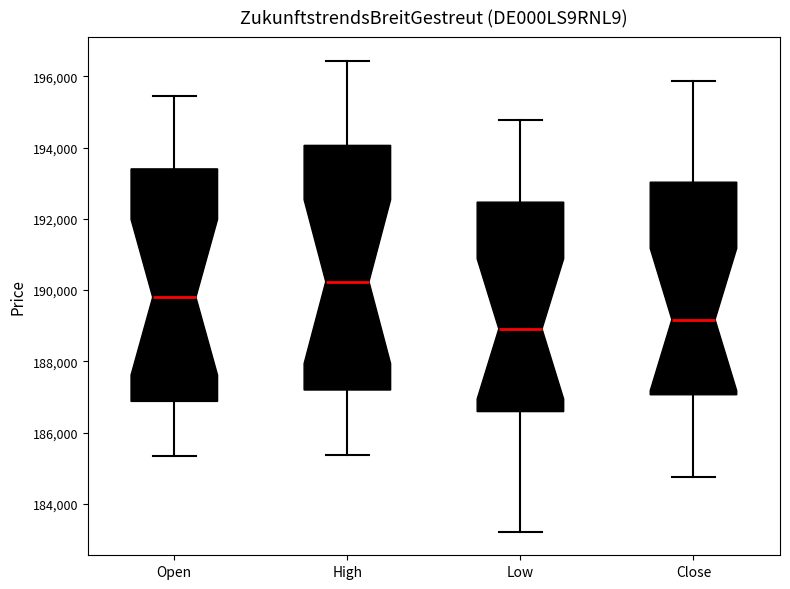

Reading left to right, read every box against the y-axis: the position of its median line, the range the box covers, and the ends of its whiskers. The values are not printed on the chart, so give them approximately, as read against the axis.

Open: median 189800, box 186800 to 193400, whiskers 185400 to 195400
High: median 190200, box 187200 to 194000, whiskers 185400 to 196400
Low: median 189000, box 186600 to 192400, whiskers 183200 to 194800
Close: median 189200, box 187000 to 193000, whiskers 184800 to 195800